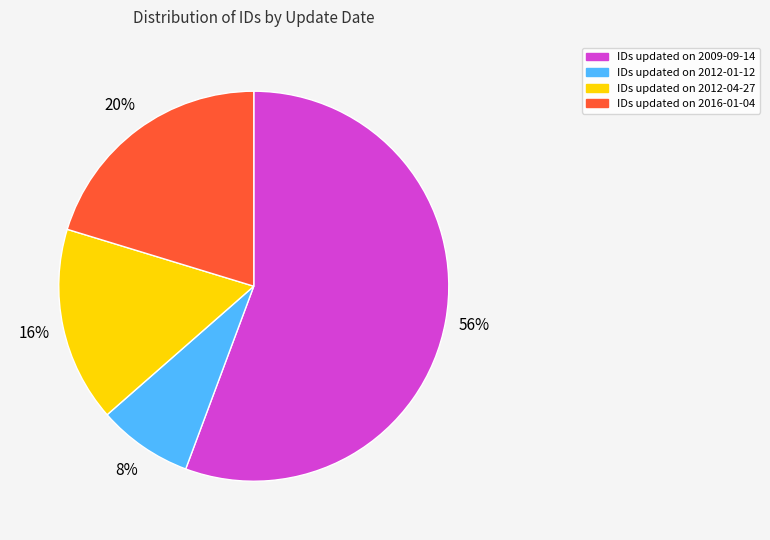

Does any single category account for the majority?

Yes